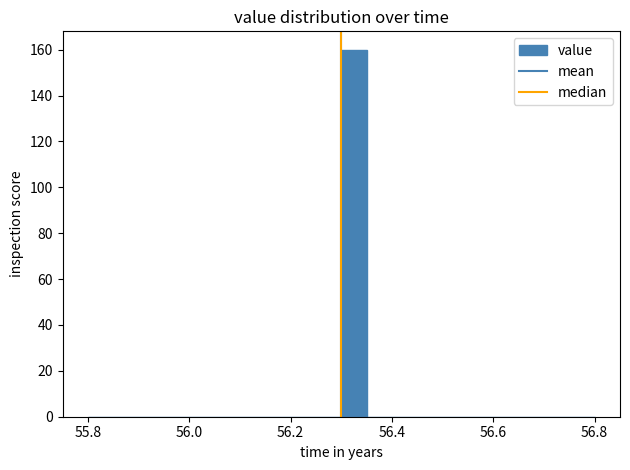

Around what value on the x-axis is the tallest bar? Give the approximate position of its centre, as read against the axis.

56.32